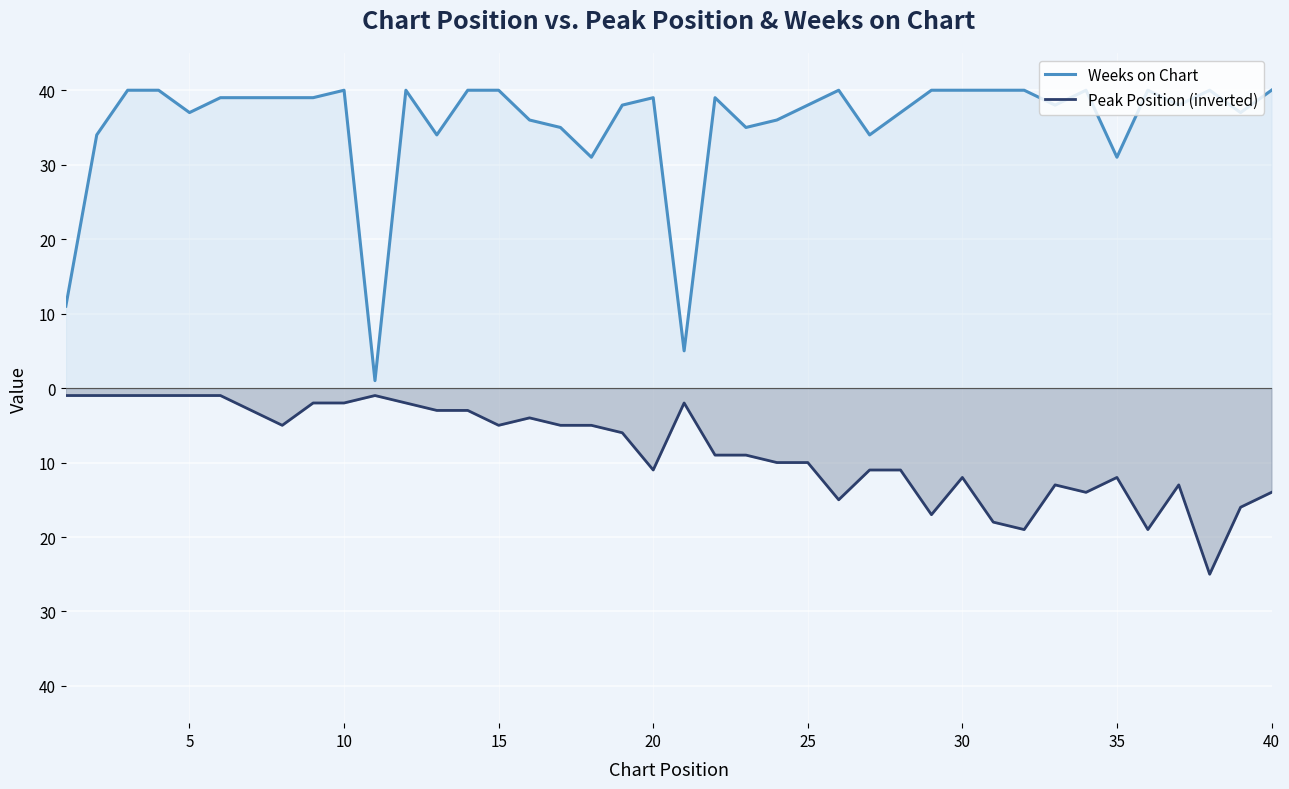

What are all the series names shown in the legend?

Weeks on Chart, Peak Position (inverted)